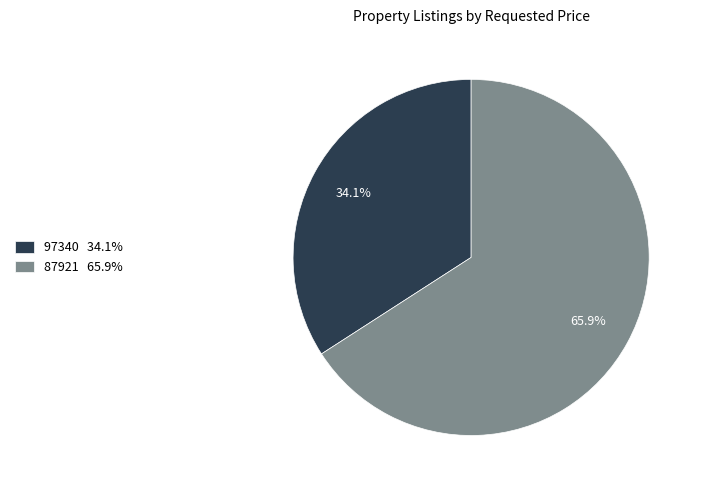

To the nearest percent, what is the difference between the 97340 and 87921 slice percentages?

32%